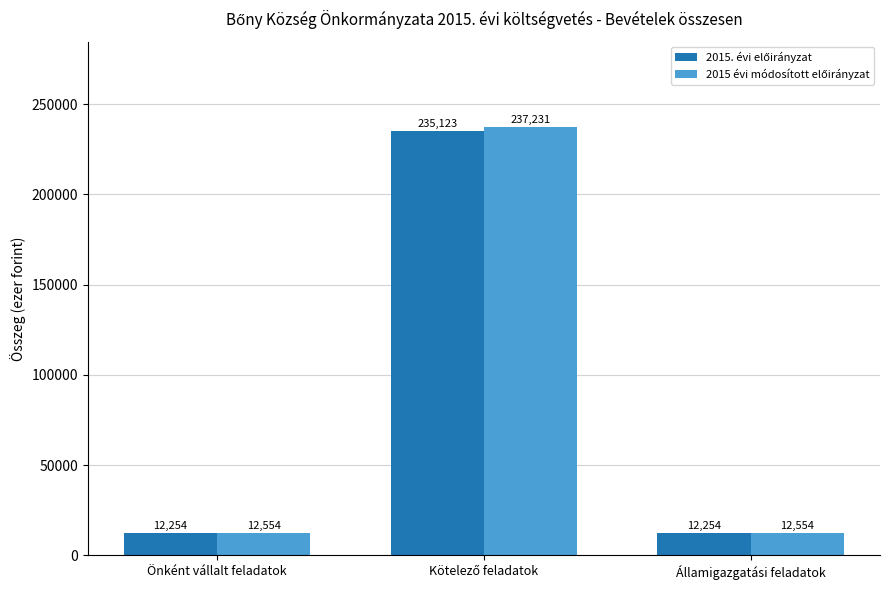

How many categories are shown in the chart?

3